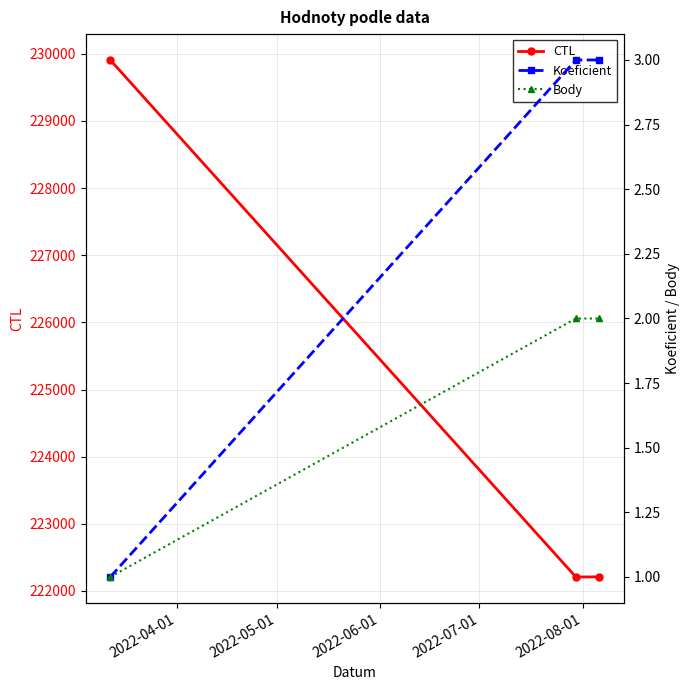

What is the lowest value of the CTL series?

222208